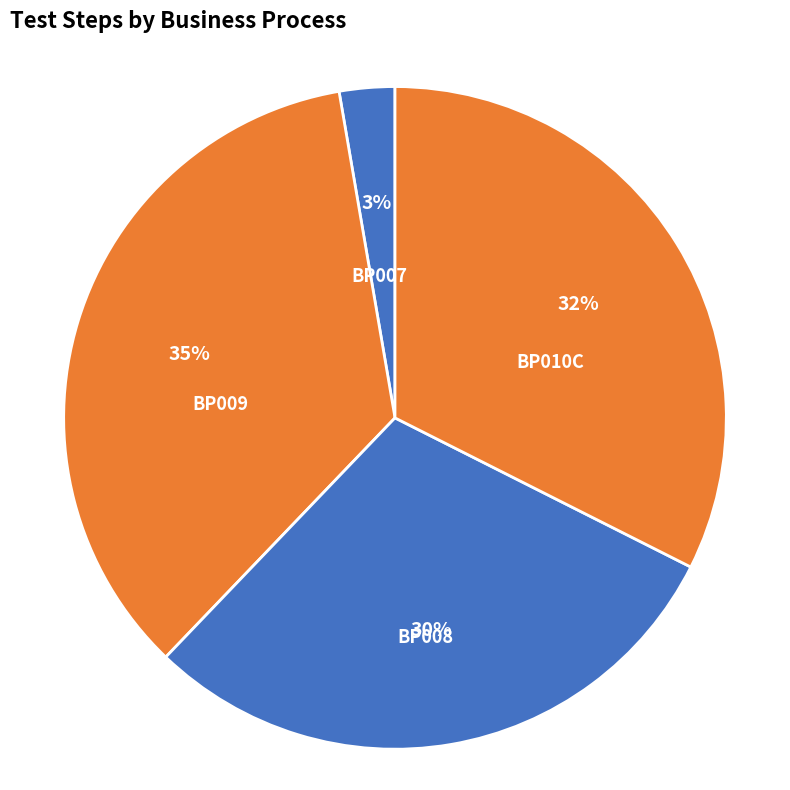

Which slice is the largest?

BP009